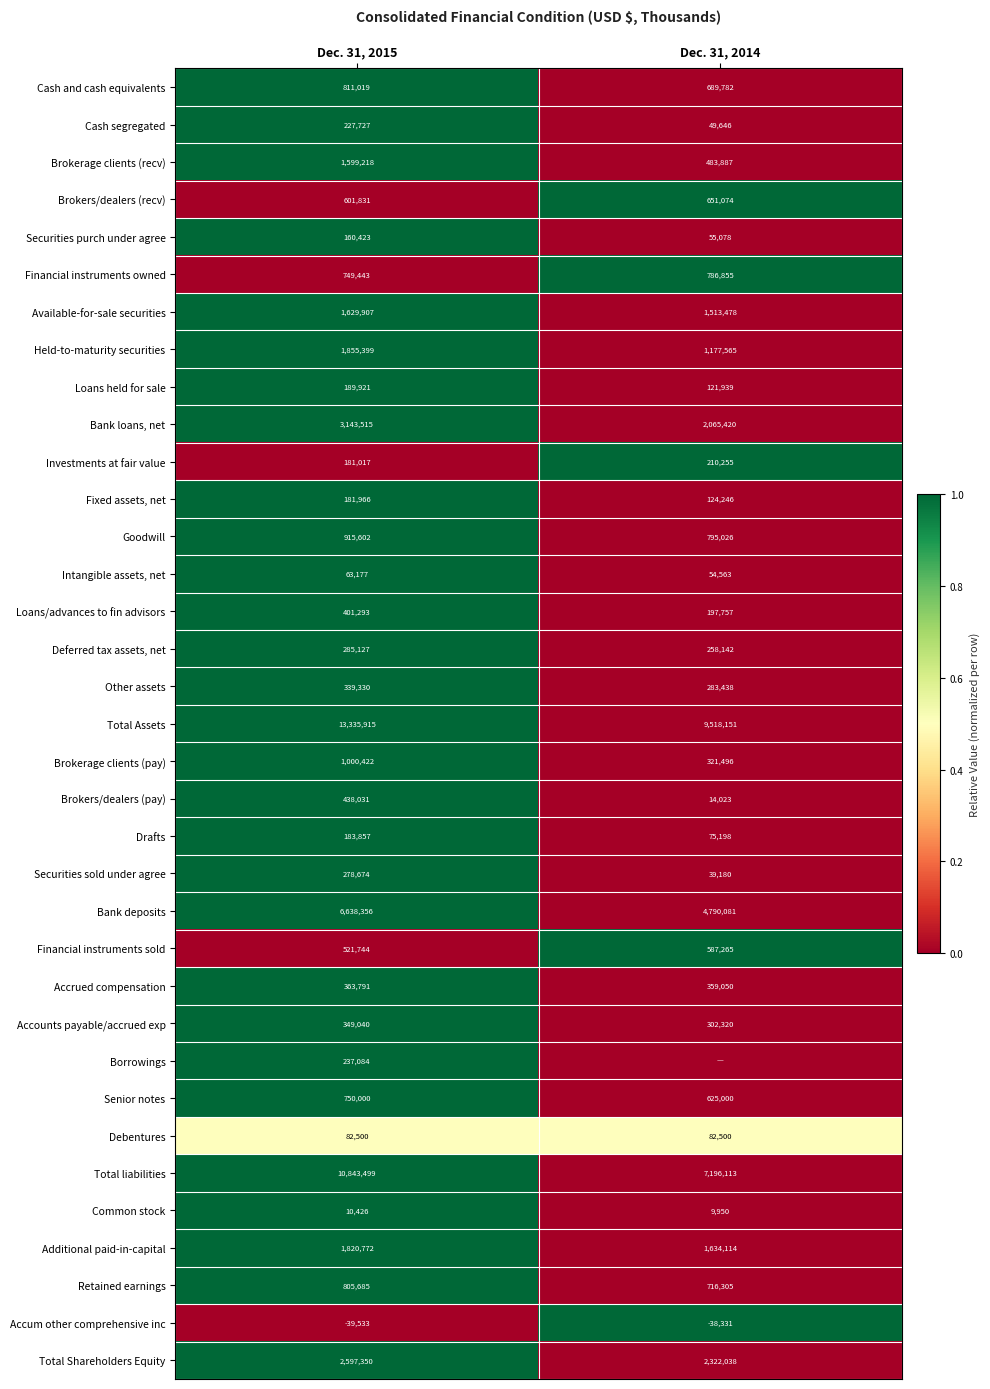

What is the approximate value of Other assets at Dec. 31, 2014?

283438